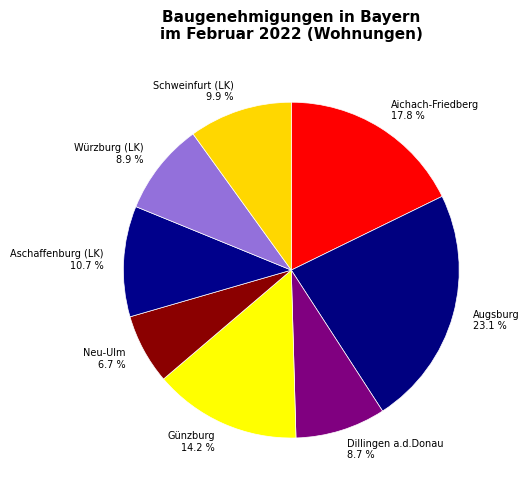

True or false: Aschaffenburg accounts for 17% of the total.

False